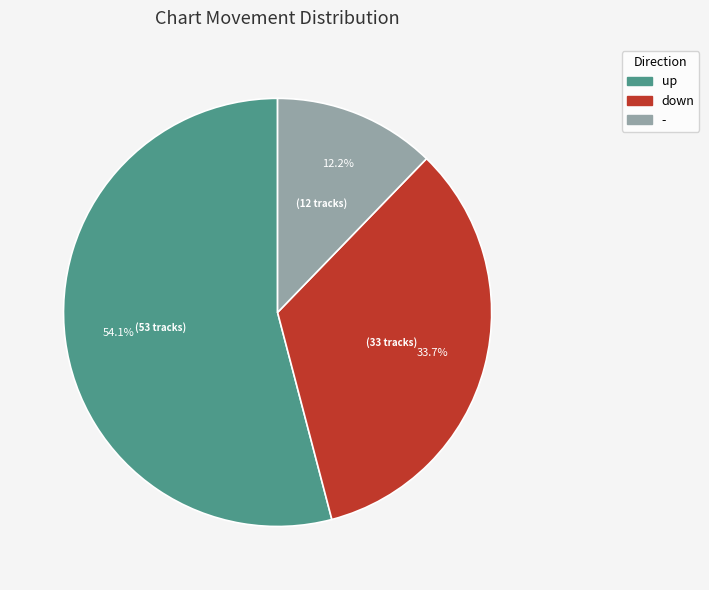

The down slice represents 25% of the pie. True or false?

False